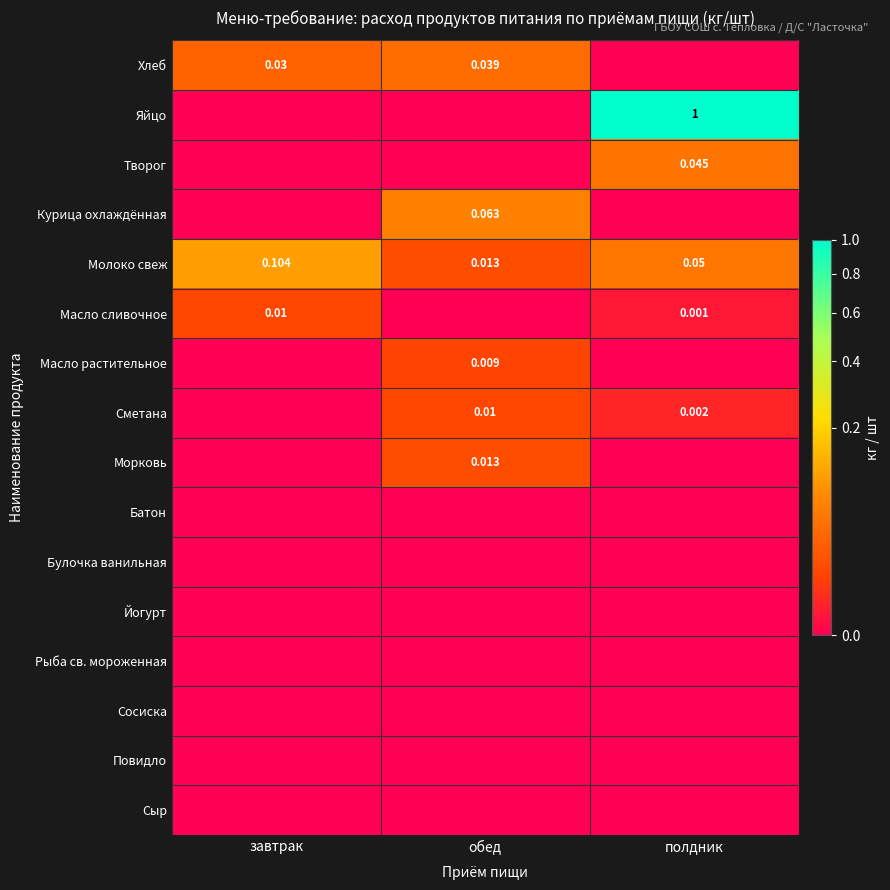

Is the value of Курица охлаждённая at полдник greater than the value of Масло сливочное at полдник?

No